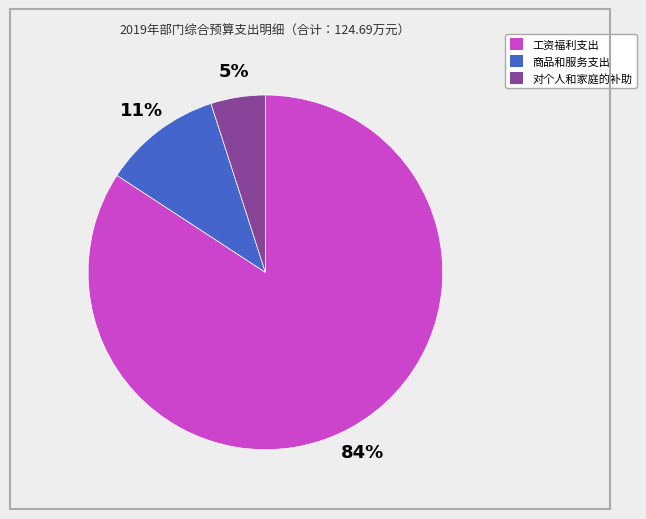

Which slice is the largest?

工资福利支出